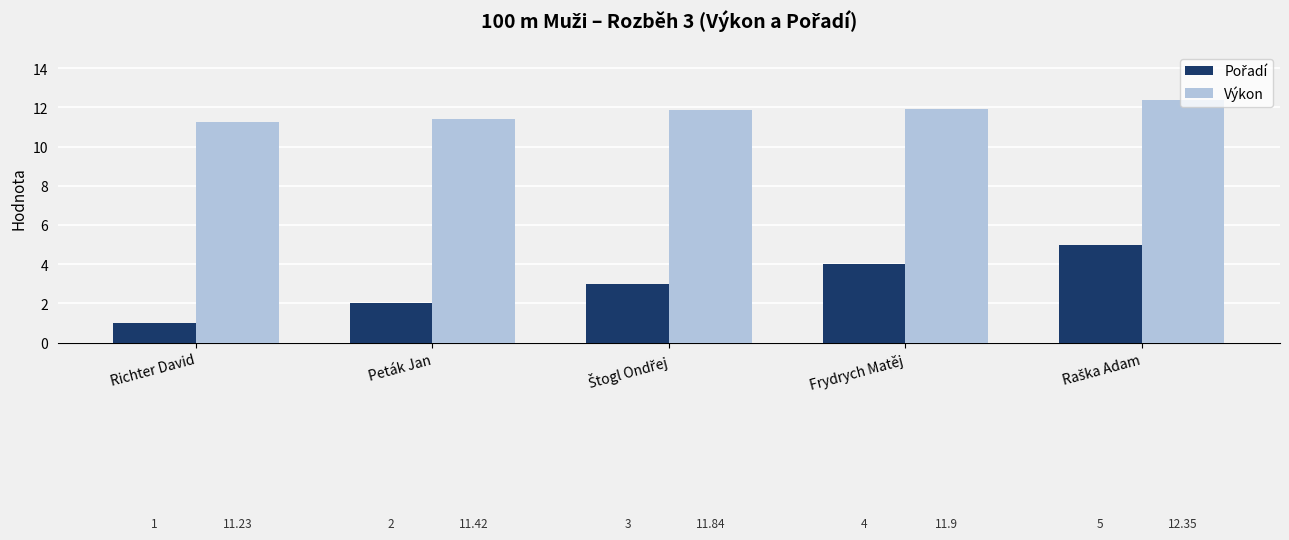

What is the label of the 2nd bar from the left?

Peták Jan